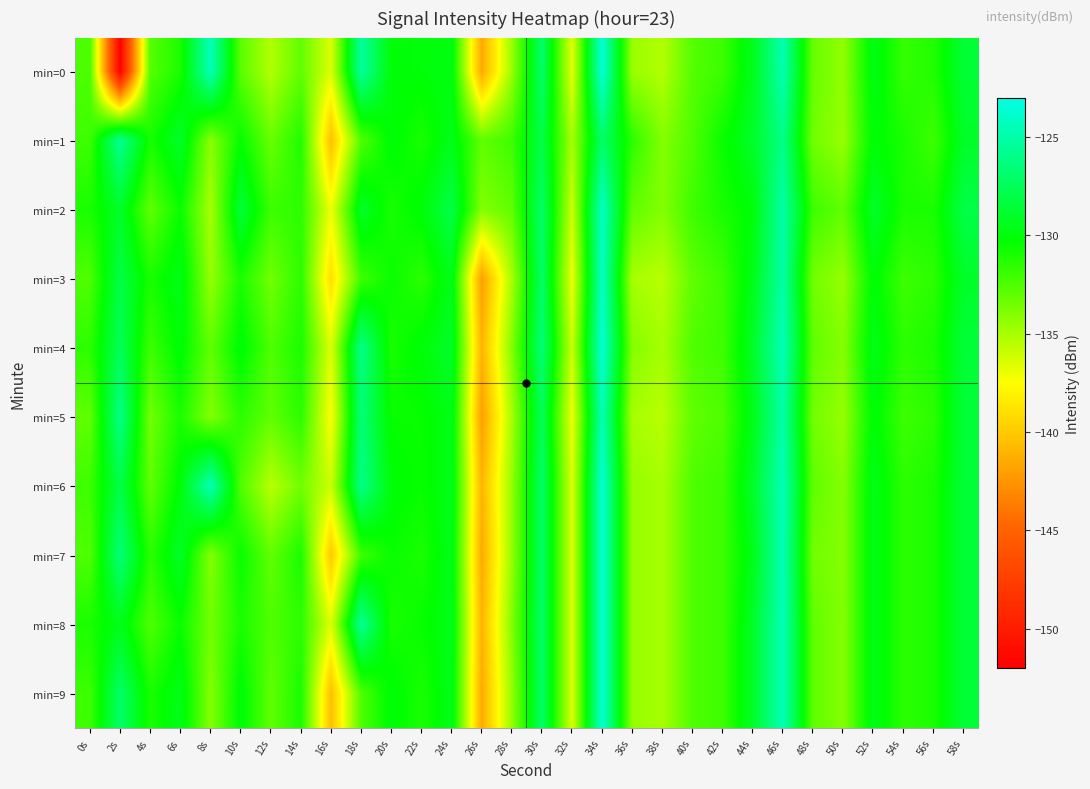

Which has a higher value, 42s or 54s?

54s